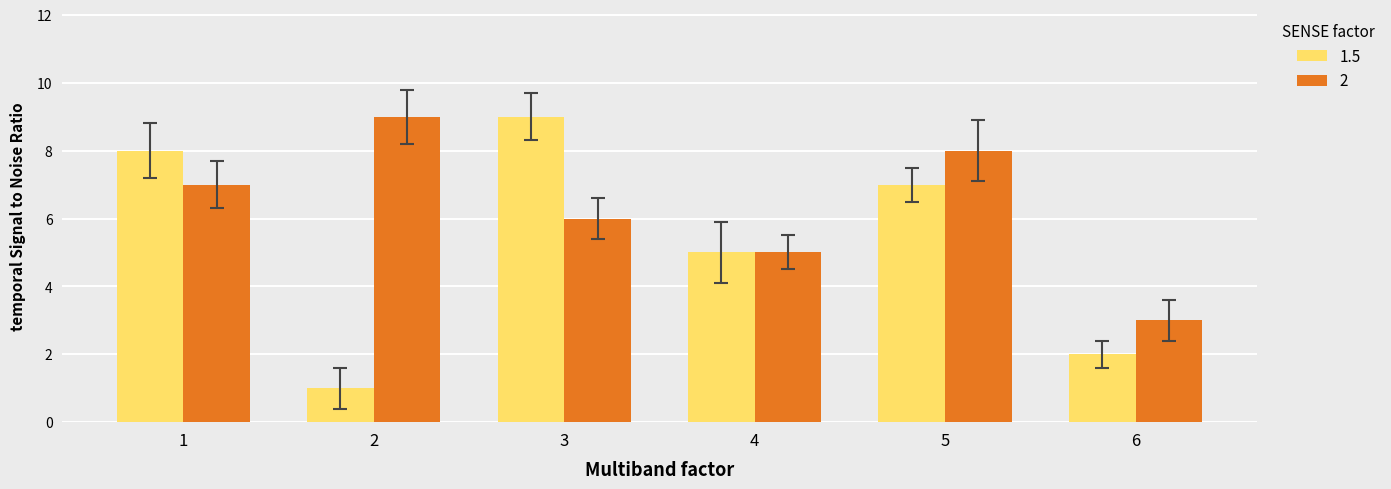

How many data points in 1.5 are less than 7?

3